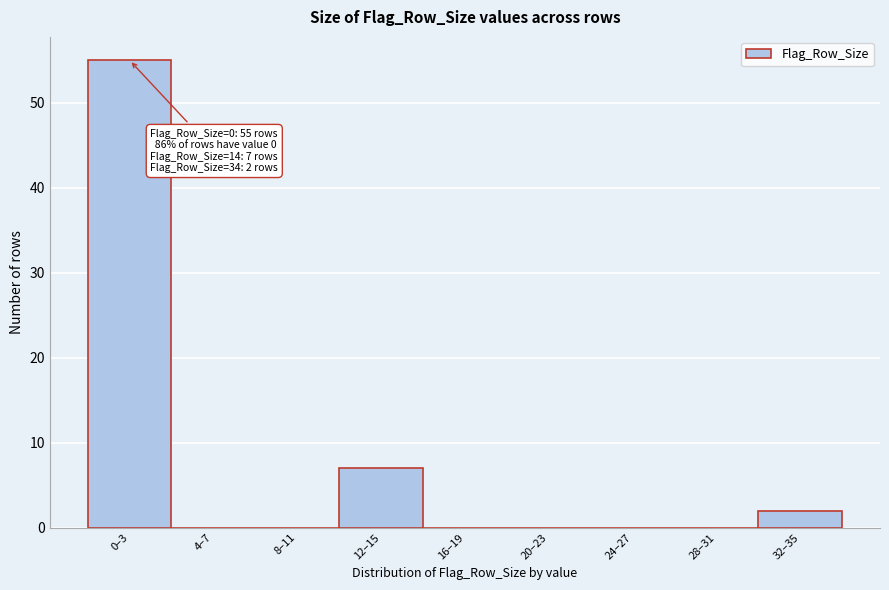

Reading left to right, what are all the values shown in this chart?

0–3=55	4–7=0	8–11=0	12–15=7	16–19=0	20–23=0	24–27=0	28–31=0	32–35=2